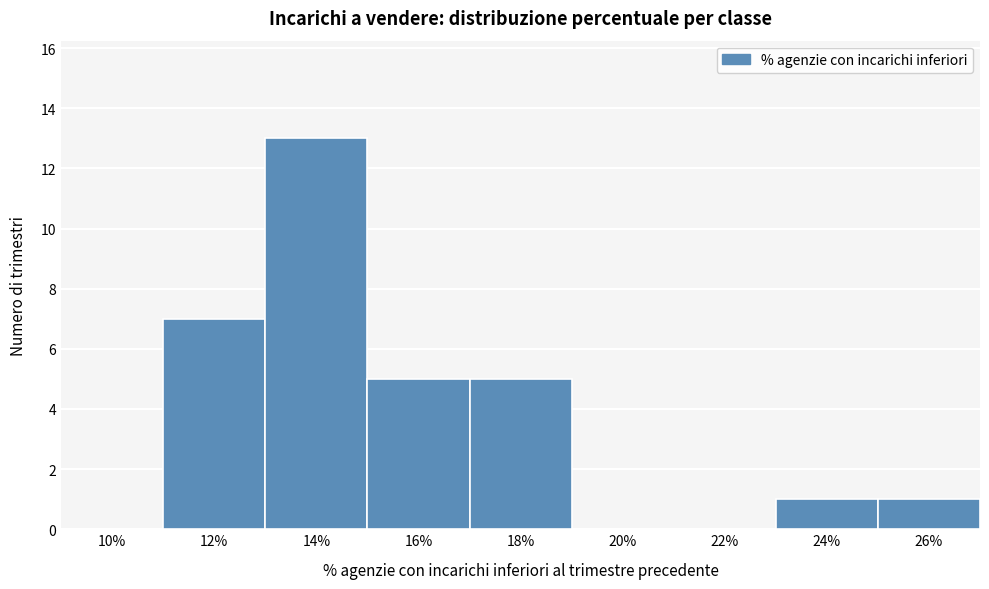

Reading left to right, what are all the values shown in this chart?

10%=0	12%=7	14%=13	16%=5	18%=5	20%=0	22%=0	24%=1	26%=1